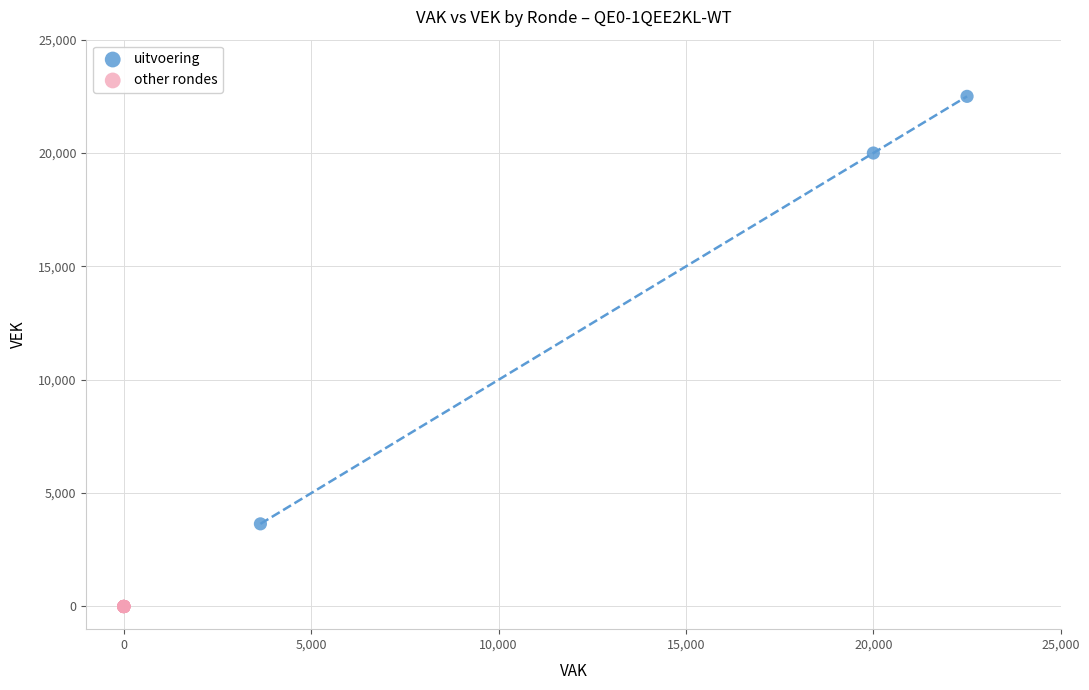

Which series reaches the maximum Y coordinate?

uitvoering